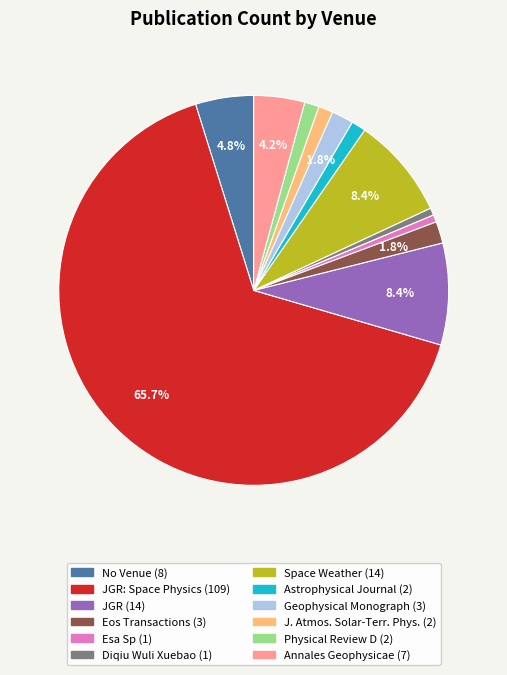

Is there any slice that represents more than half of the pie?

Yes